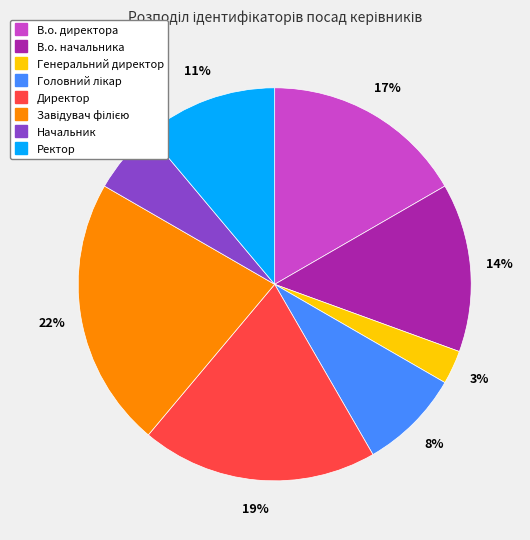

Is there a majority slice in this chart?

No